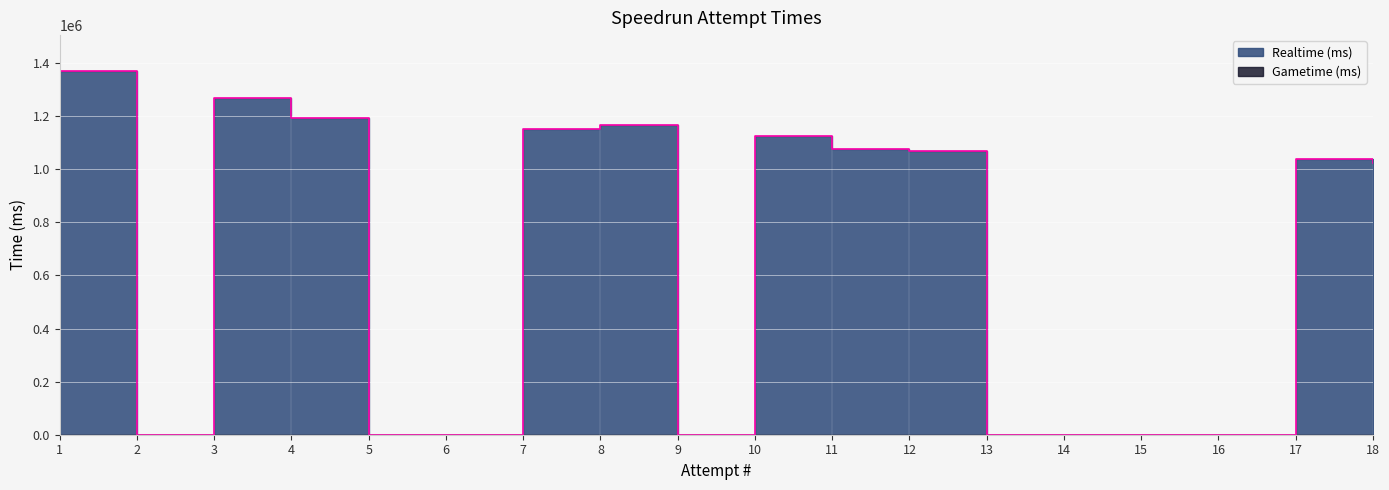

Reading left to right, transcribe all the data shown in this chart.

1=1368329	2=0	3=1270125	4=1191635	5=0	6=0	7=1149691	8=1164712	9=0	10=1125232	11=1074838	12=1069167	13=0	14=0	15=0	16=0	17=1037310	18=1022961